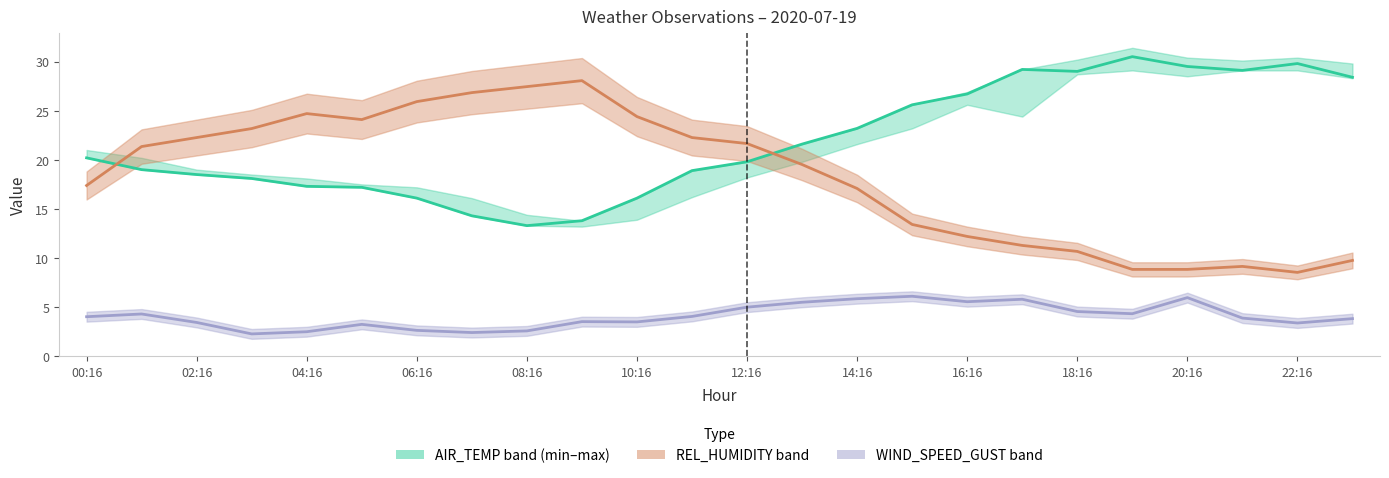

Between which two adjacent categories do REL_HUMIDITY (scaled) and AIR_TEMP first intersect?

00:16 and 02:16